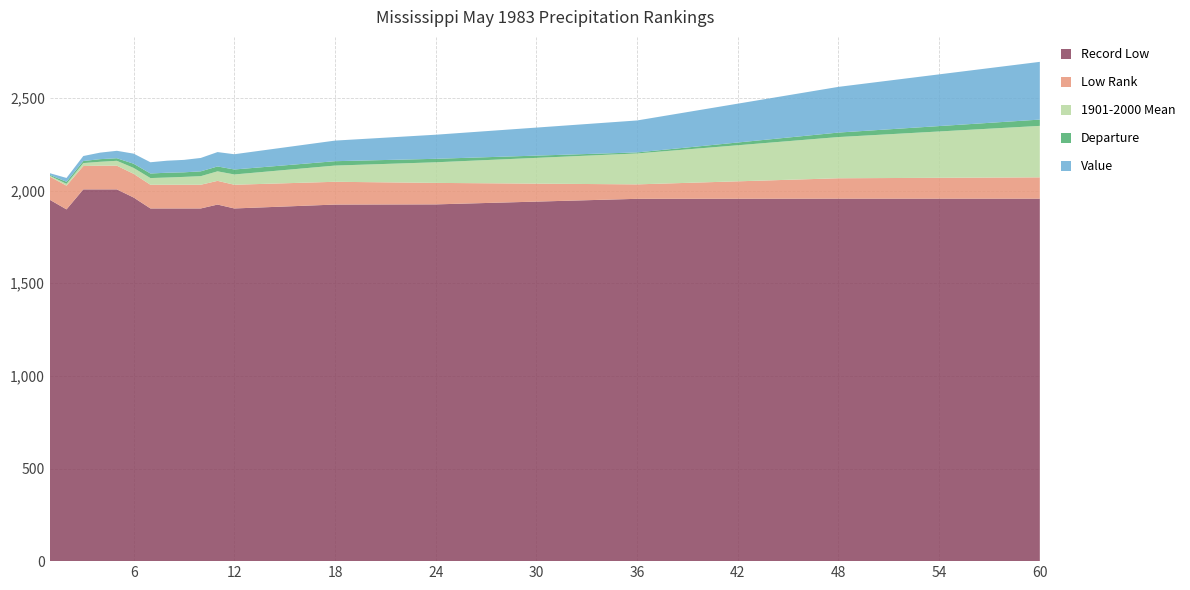

Reading left to right, extract all data points from this chart.

Record Low: 1=1951.0	2=1899.0	3=2007.0	4=2007.0	5=2007.0	6=1963.0	7=1904.0	8=1904.0	9=1904.0	10=1904.0	11=1925.0	12=1904.0	18=1925.0	24=1926.0	36=1956.0	48=1957.0	60=1957.0
Low Rank: 1=125.0	2=128.0	3=126.0	4=128.0	5=128.0	6=128.0	7=128.0	8=128.0	9=128.0	10=128.0	11=128.0	12=128.0	18=123.0	24=116.0	36=78.0	48=110.0	60=115.0
1901-2000 Mean: 1=4.7	2=10.0	3=16.0	4=21.0	5=26.3	6=31.9	7=36.1	8=39.0	9=42.5	10=46.4	11=51.4	12=55.6	18=87.6	24=111.3	36=167.0	48=222.5	60=277.8
Departure: 1=4.5	2=10.8	3=11.1	4=14.2	5=13.8	6=22.6	7=24.7	8=25.9	9=24.6	10=25.9	11=26.3	12=26.8	18=23.6	24=18.8	36=5.6	48=24.2	60=33.9
Value: 1=9.3	2=20.8	3=27.0	4=35.2	5=40.1	6=54.5	7=60.7	8=64.9	9=67.1	10=72.3	11=77.7	12=82.4	18=111.2	24=130.0	36=172.5	48=246.7	60=311.7